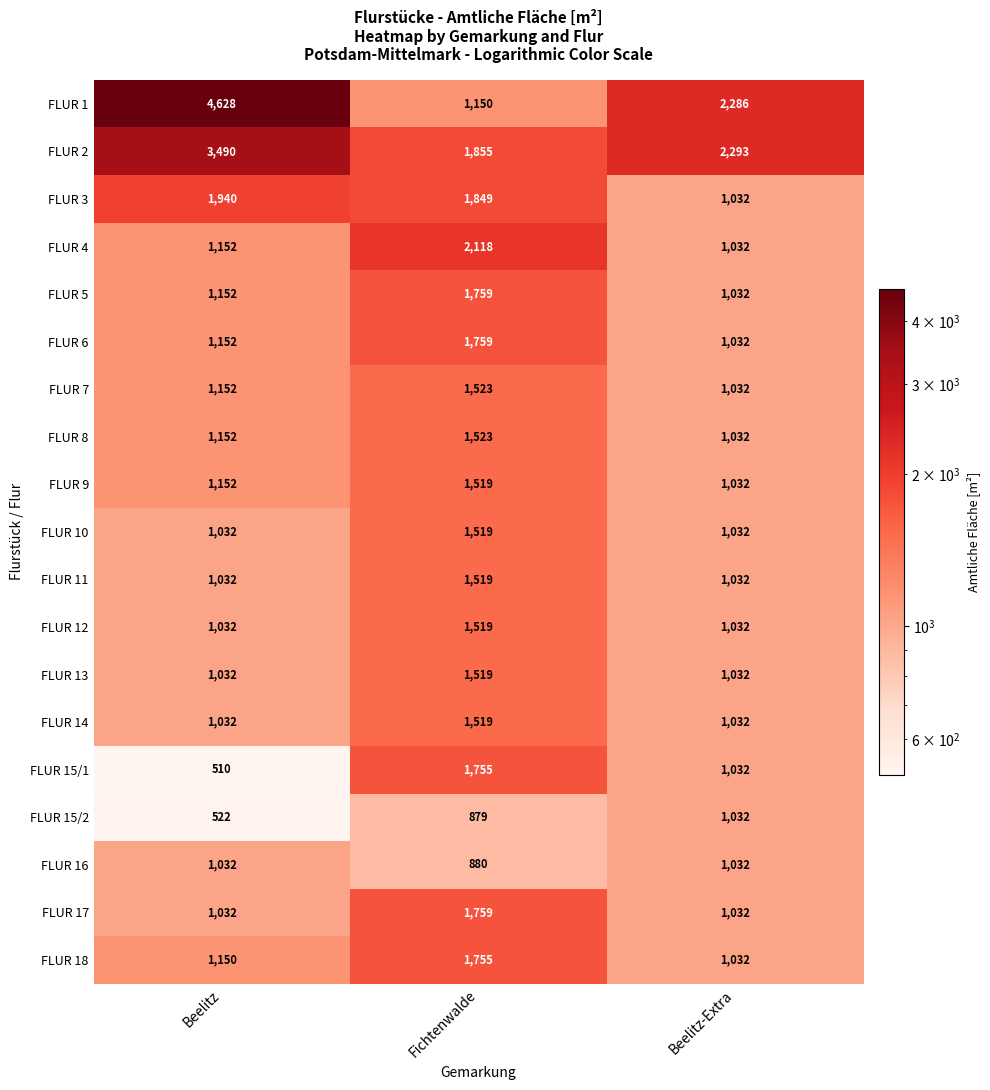

Rank the categories by FLUR 2 value from highest to lowest.

Beelitz, Beelitz-Extra, Fichtenwalde